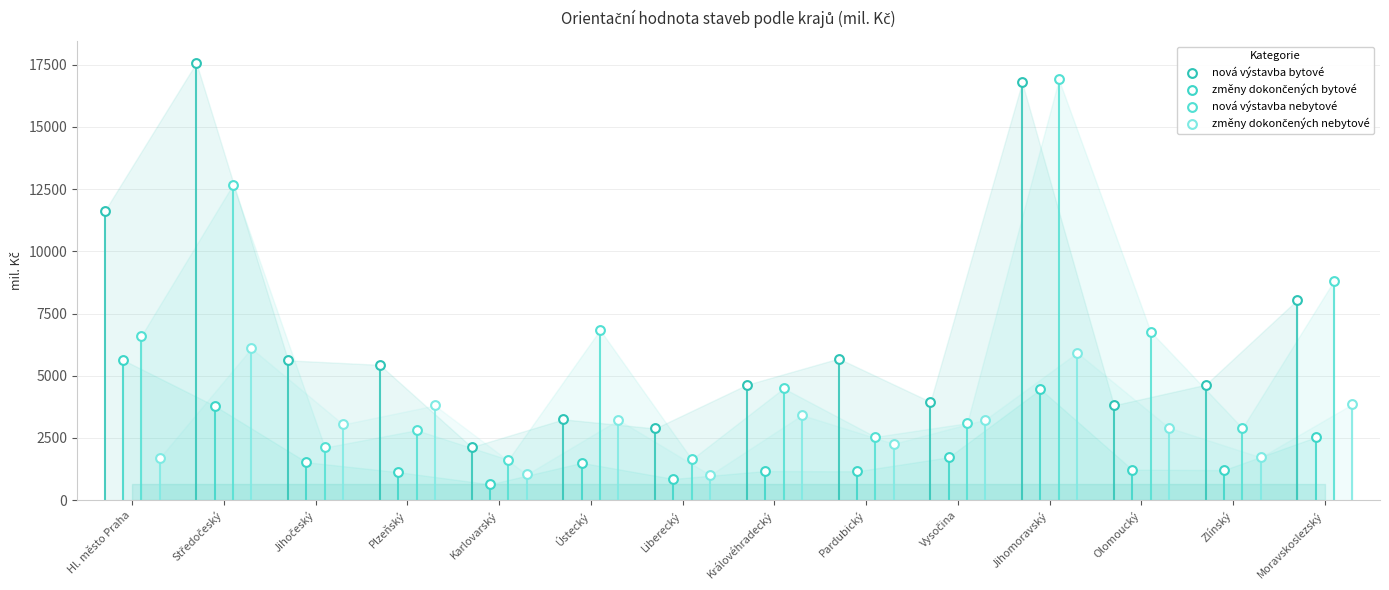

Is the value of změny dokončených bytové at Karlovarský greater than the value of změny dokončených nebytové at Karlovarský?

No